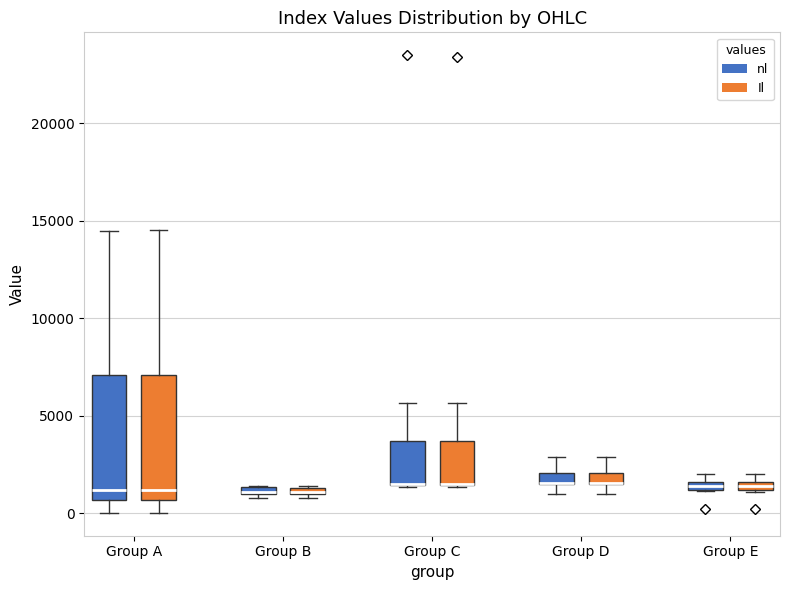

Where does the median line of the box for Group A (nl) sit on the y-axis? The values are not printed on the chart, so give them approximately, as read against the axis.

1000